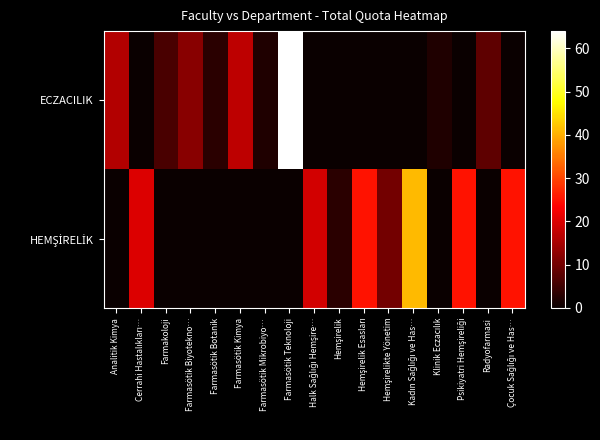

What is the spread (max minus min) of values at Farmakoloji?

6